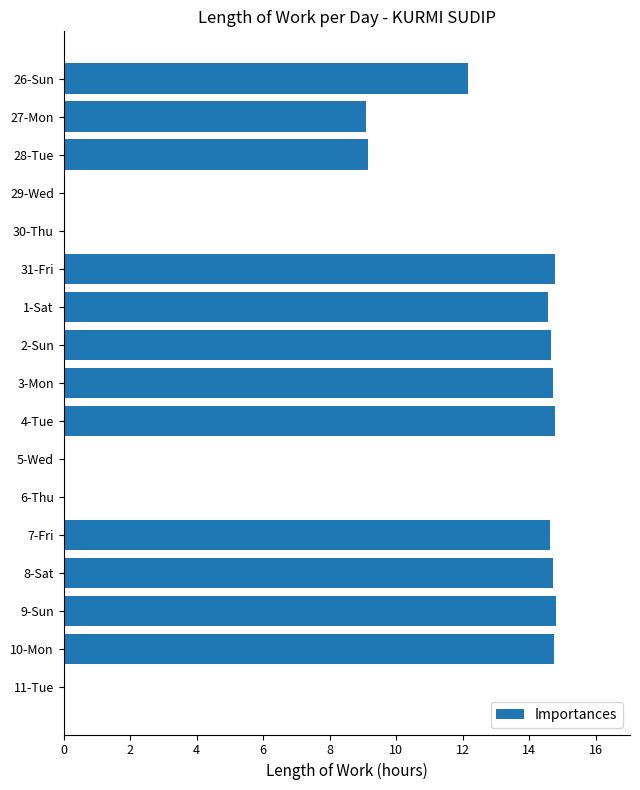

The chart shows a value of 0.0 at 6-Thu. True or false?

True